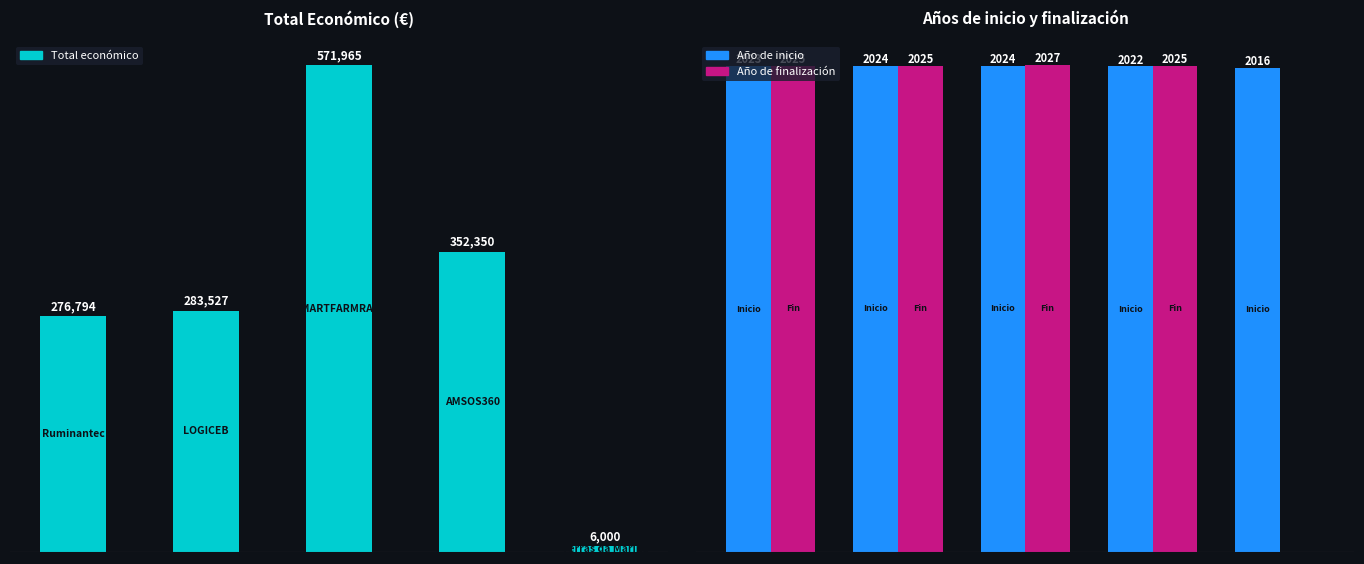

What is the spread (max minus min) of values at 0?

274771